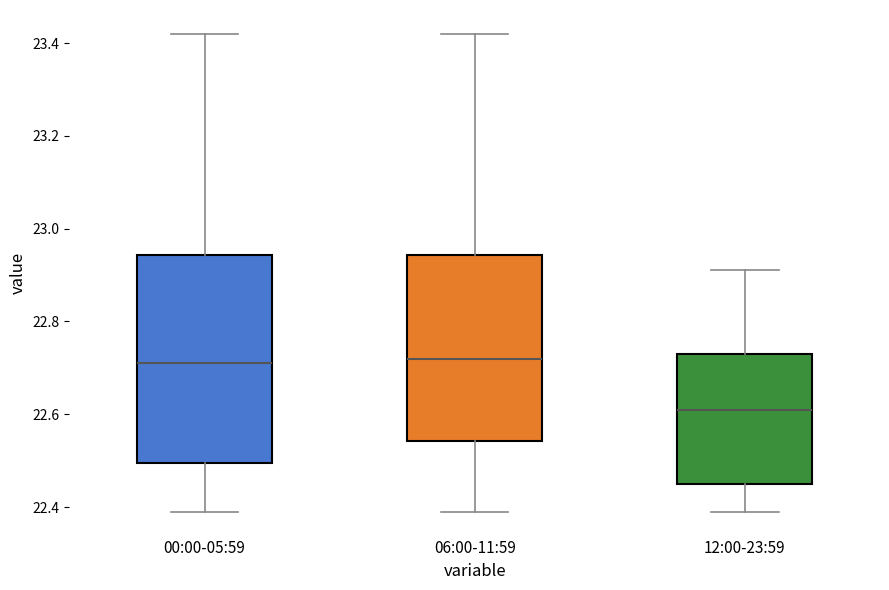

Reading left to right, read every box against the y-axis: the position of its median line, the range the box covers, and the ends of its whiskers. The values are not printed on the chart, so give them approximately, as read against the axis.

00:00-05:59: median 22.72, box 22.50 to 22.94, whiskers 22.40 to 23.42
06:00-11:59: median 22.72, box 22.54 to 22.94, whiskers 22.40 to 23.42
12:00-23:59: median 22.62, box 22.46 to 22.74, whiskers 22.40 to 22.92